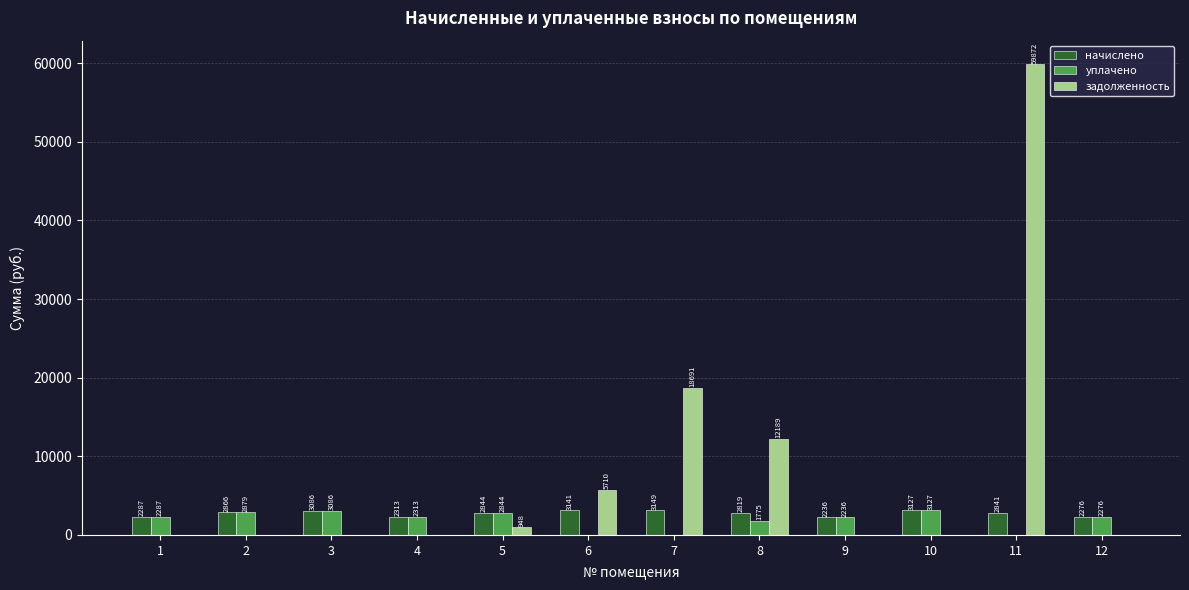

Is it true that начислено equals 2819.2 at 8?

True